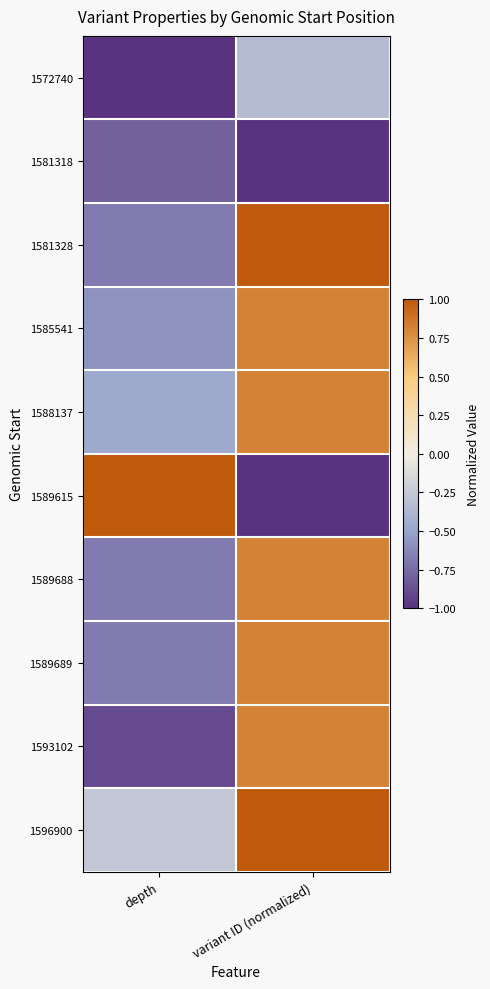

Reading left to right, extract all data points from this chart.

1572740: depth=-1.0	variant ID (normalized)=-0.3
1581318: depth=-0.8	variant ID (normalized)=-1.0
1581328: depth=-0.7	variant ID (normalized)=1.0
1585541: depth=-0.6	variant ID (normalized)=0.8
1588137: depth=-0.5	variant ID (normalized)=0.8
1589615: depth=1.0	variant ID (normalized)=-1.0
1589688: depth=-0.7	variant ID (normalized)=0.8
1589689: depth=-0.7	variant ID (normalized)=0.8
1593102: depth=-0.9	variant ID (normalized)=0.8
1596900: depth=-0.3	variant ID (normalized)=1.0